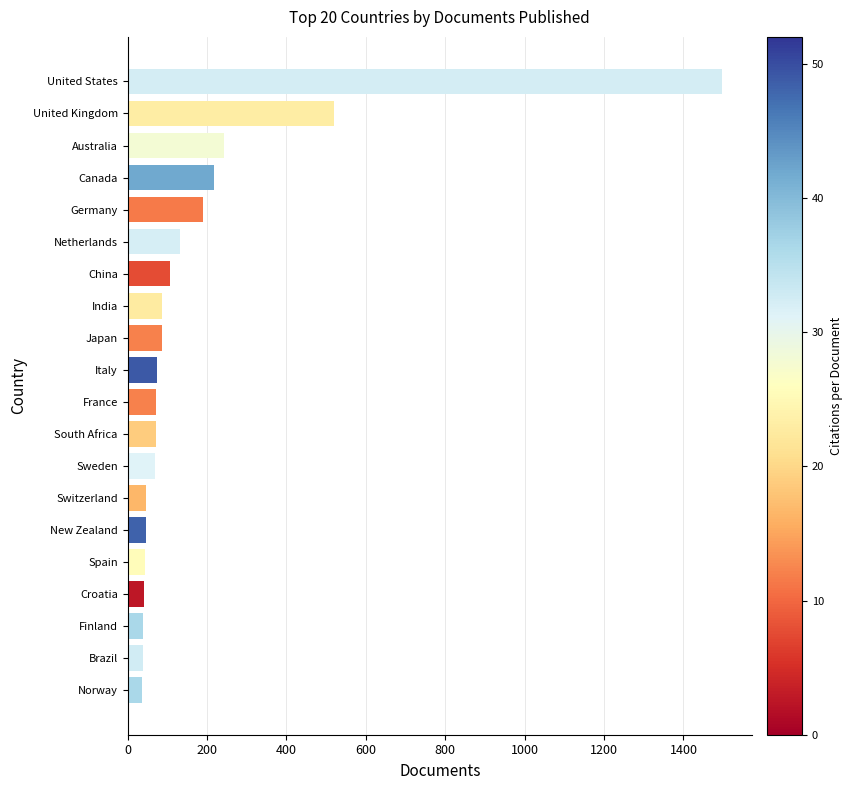

What is the difference between the values at New Zealand and Australia?

197